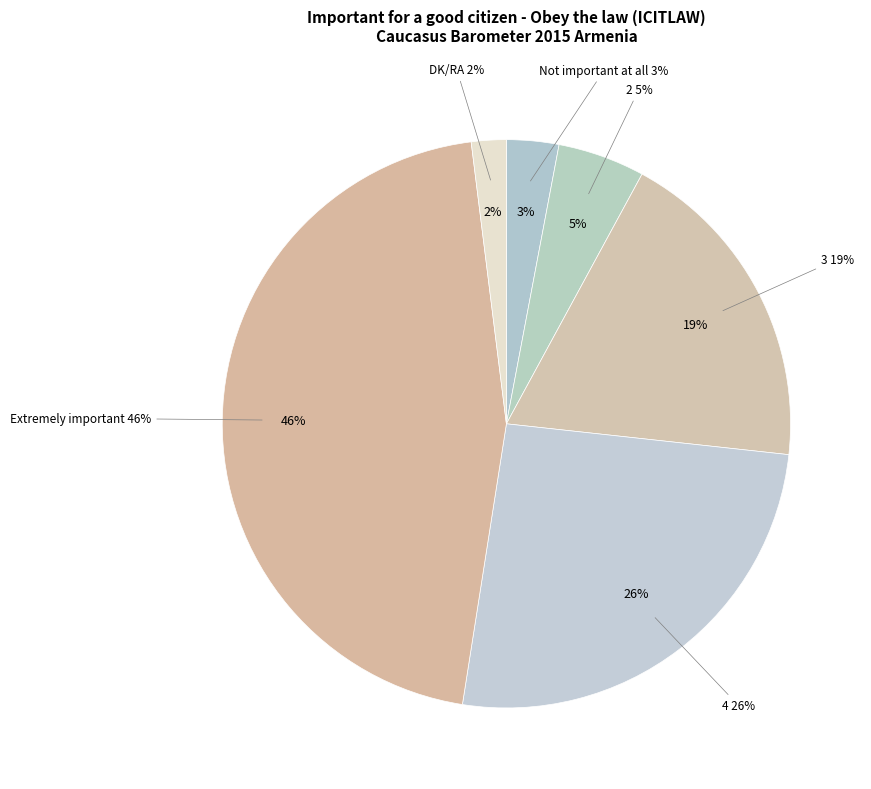

To the nearest percent, what percentage of the pie is 4?

26%